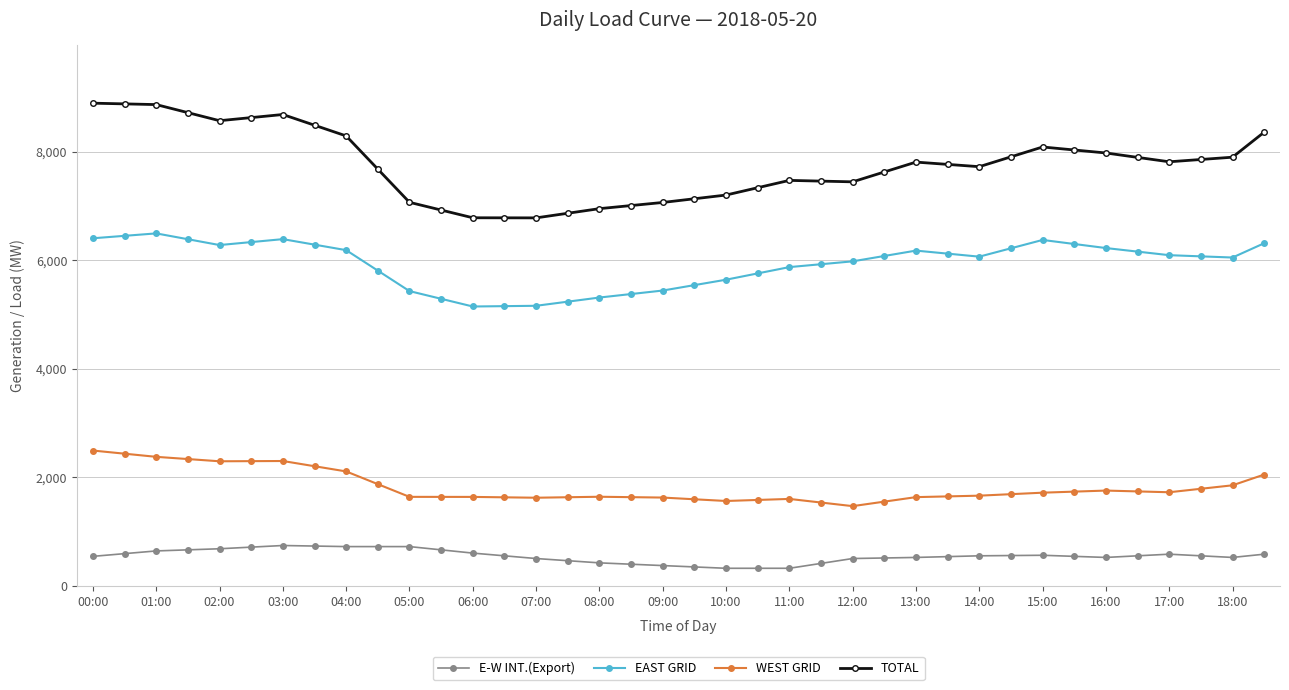

At how many categories does at least one series exceed 3341?

38